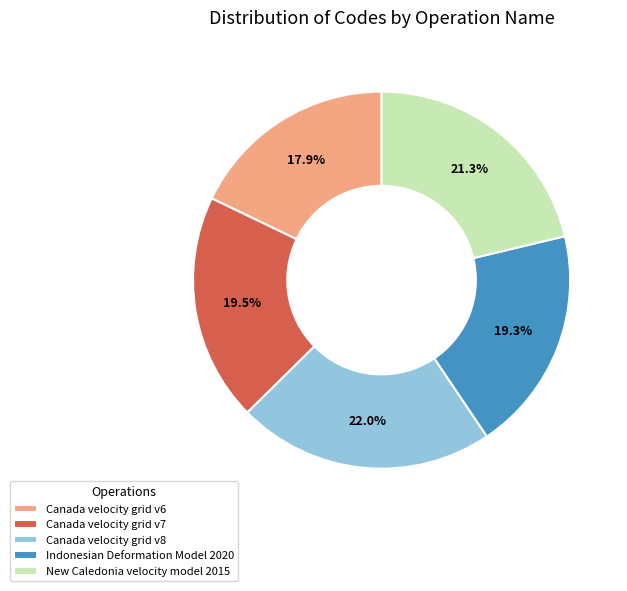

Is it true that New Caledonia velocity model 2015 is 21% of the pie?

True